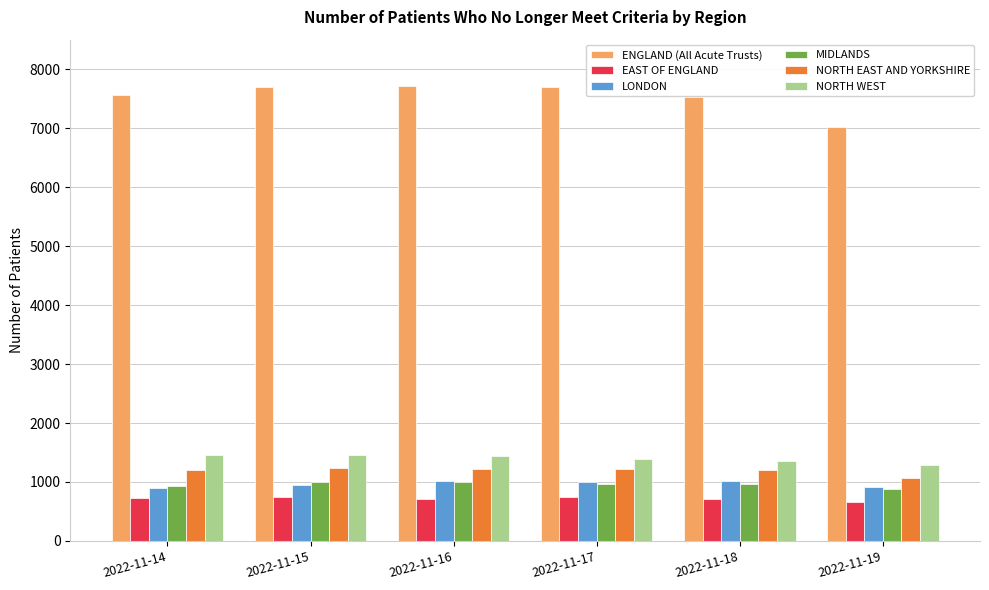

Which series has the largest total across all categories?

ENGLAND (All Acute Trusts)